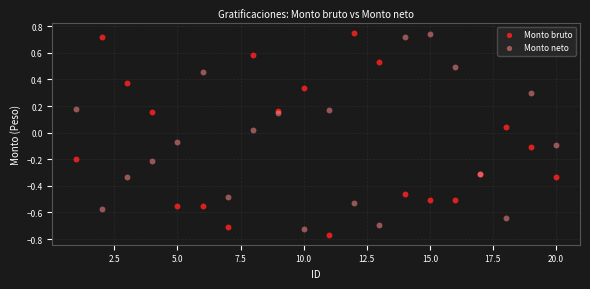

Which series reaches the minimum Y coordinate?

Monto bruto